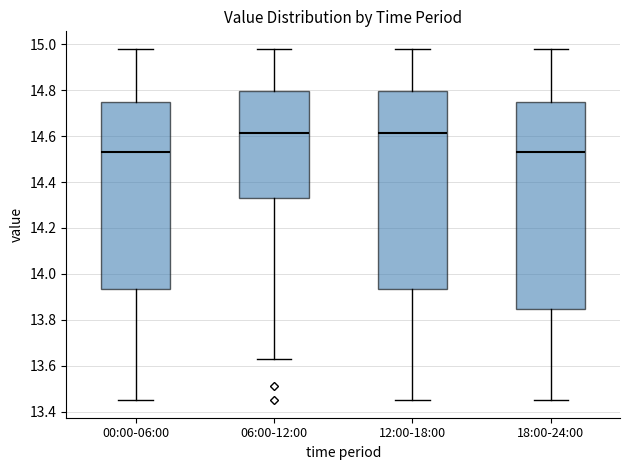

Reading left to right, transcribe this box plot: for each box, give where its median line is, the range the box spans, and where its two whiskers end, as read against the y-axis. The values are not printed on the chart, so give them approximately, as read against the axis.

00:00-06:00: median 14.54, box 13.94 to 14.76, whiskers 13.46 to 14.98
06:00-12:00: median 14.62, box 14.34 to 14.80, whiskers 13.64 to 14.98
12:00-18:00: median 14.62, box 13.94 to 14.80, whiskers 13.46 to 14.98
18:00-24:00: median 14.54, box 13.84 to 14.76, whiskers 13.46 to 14.98